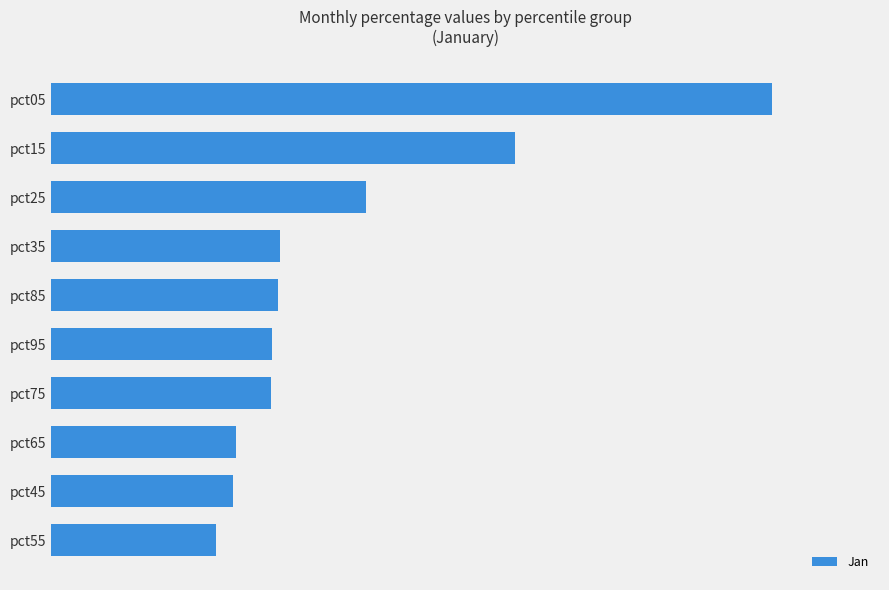

Are the bars horizontal?

Yes